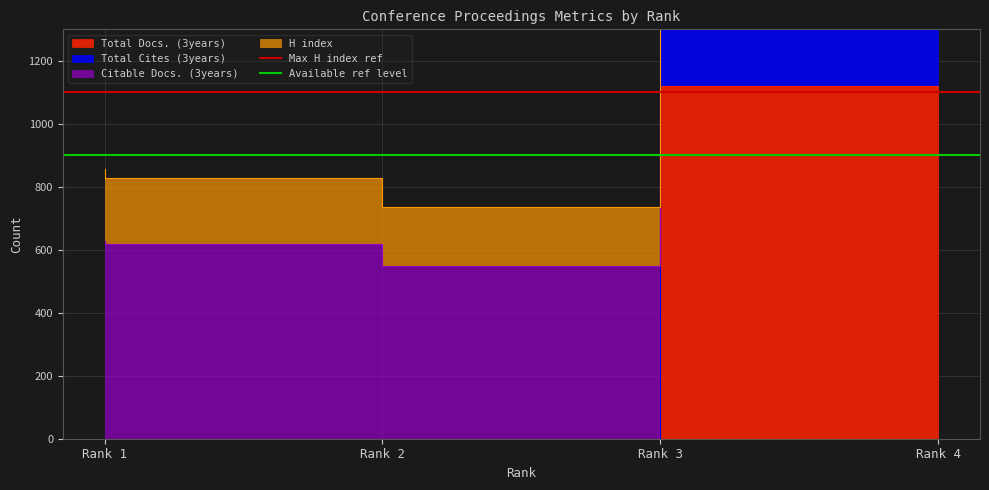

Is it true that Available ref level equals 1177 at Rank 1?

False